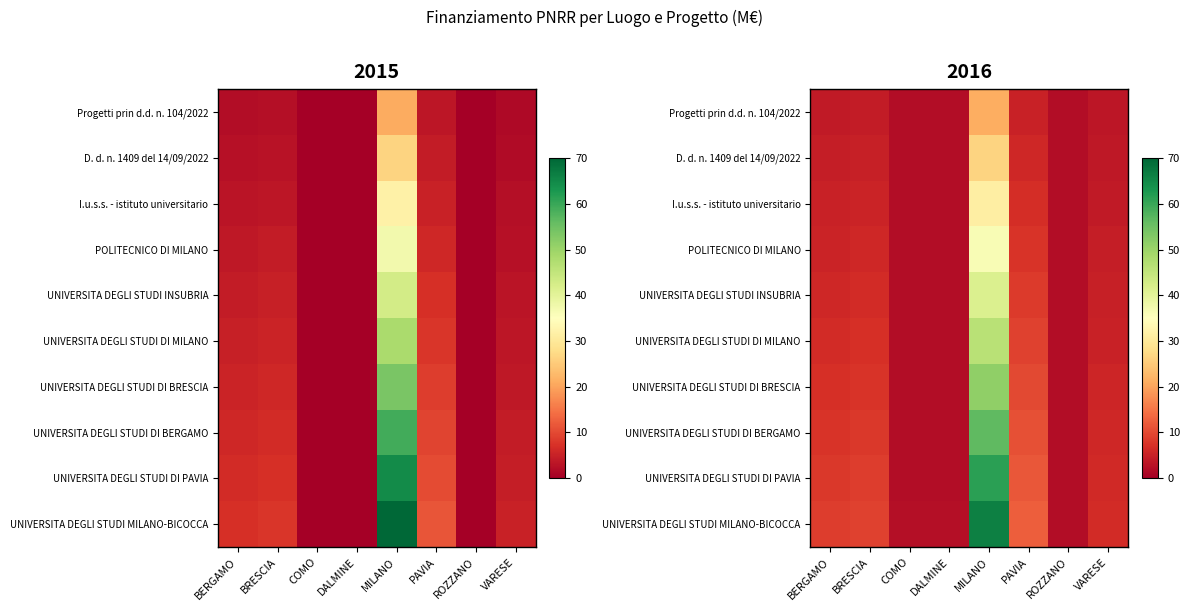

The value of UNIVERSITA DEGLI STUDI DI MILANO at COMO is 3.7. True or false?

False